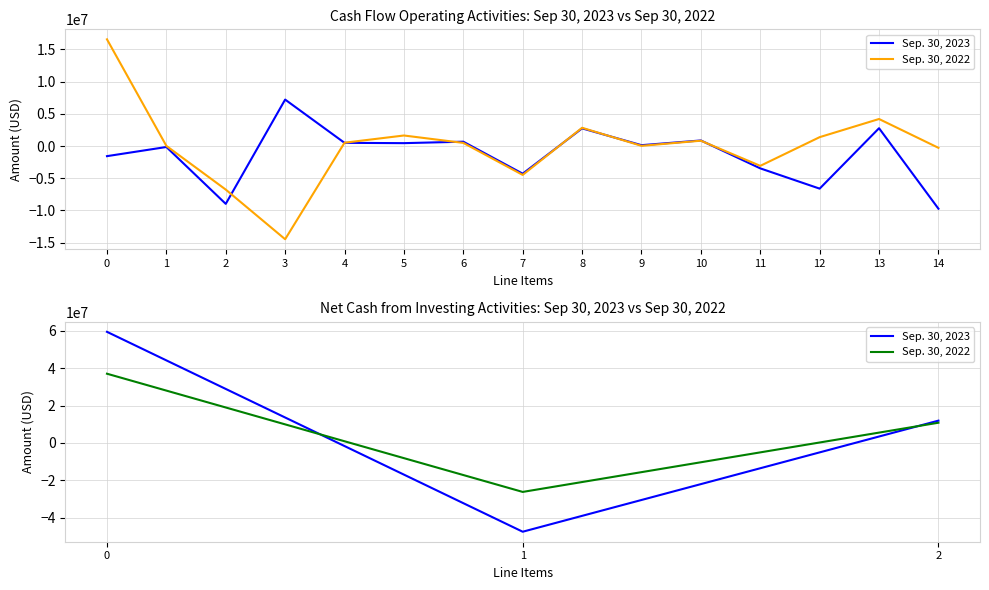

Where is Sep. 30, 2023 nearest to the value 5967437?

2